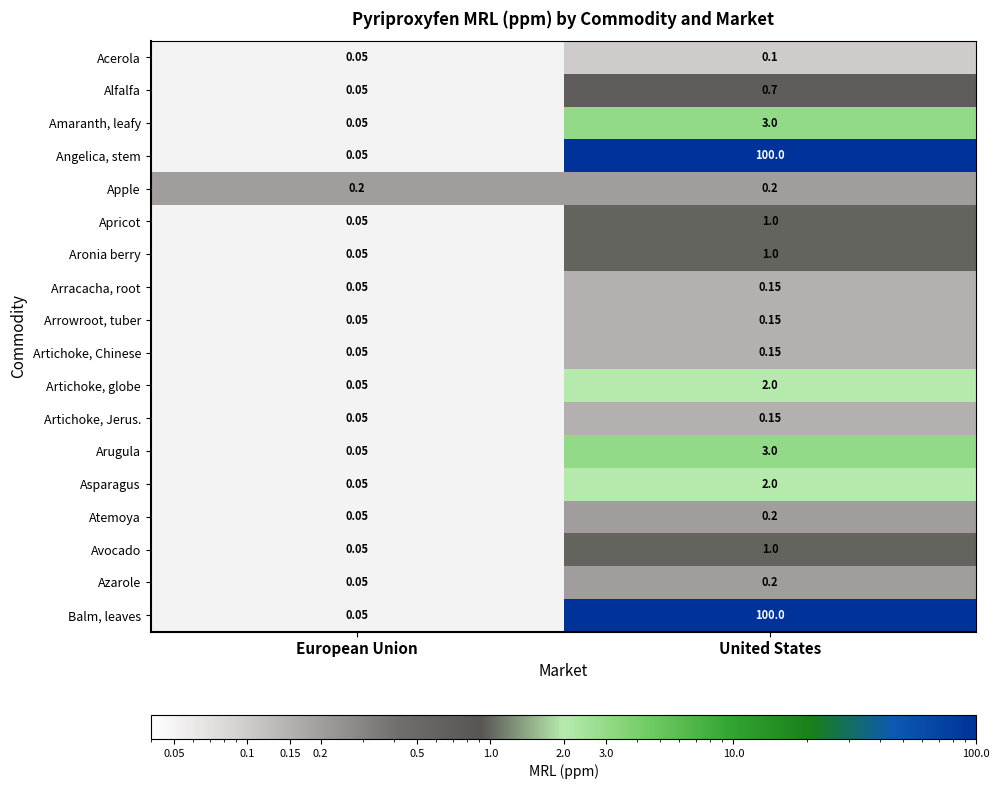

What is the total value across all series at United States?

215.0